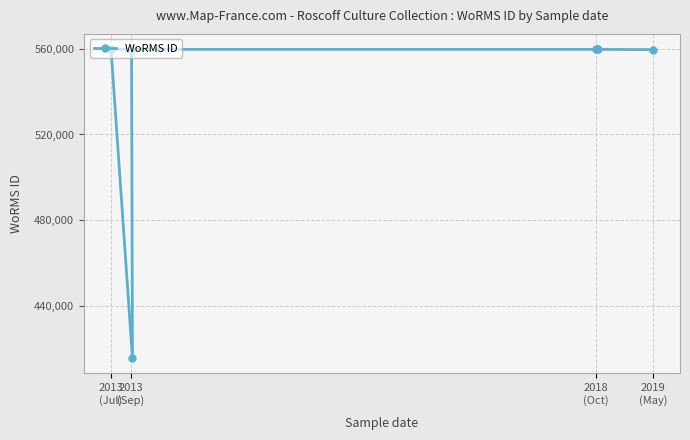

What is the difference between the maximum and minimum values?

144129